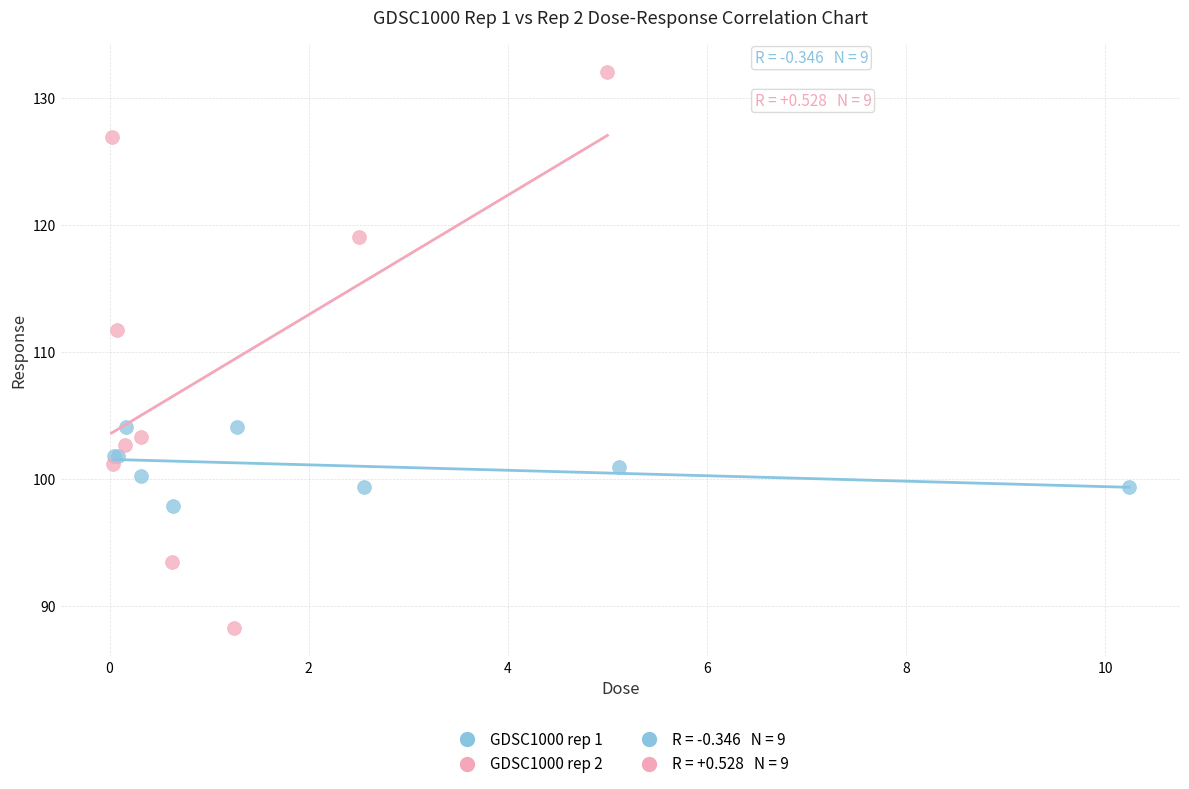

Which series has the widest spread of Y values?

GDSC1000 rep 2